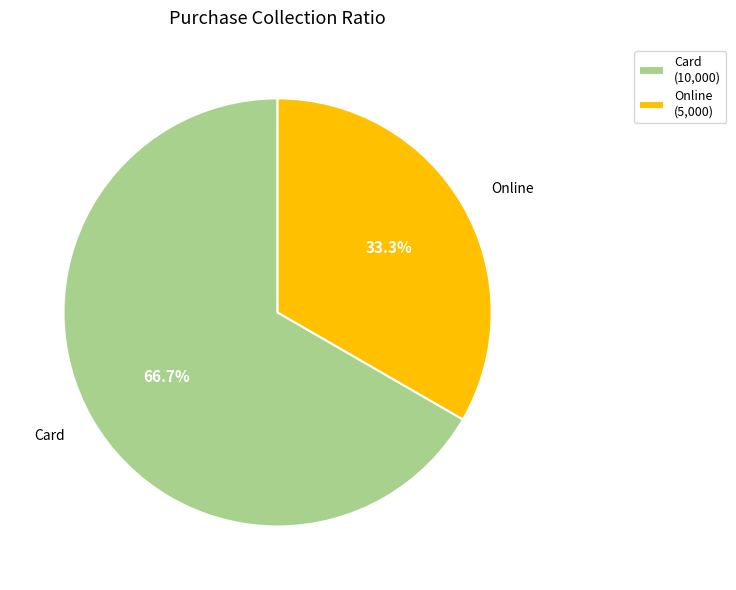

How many segments does this pie chart have?

2